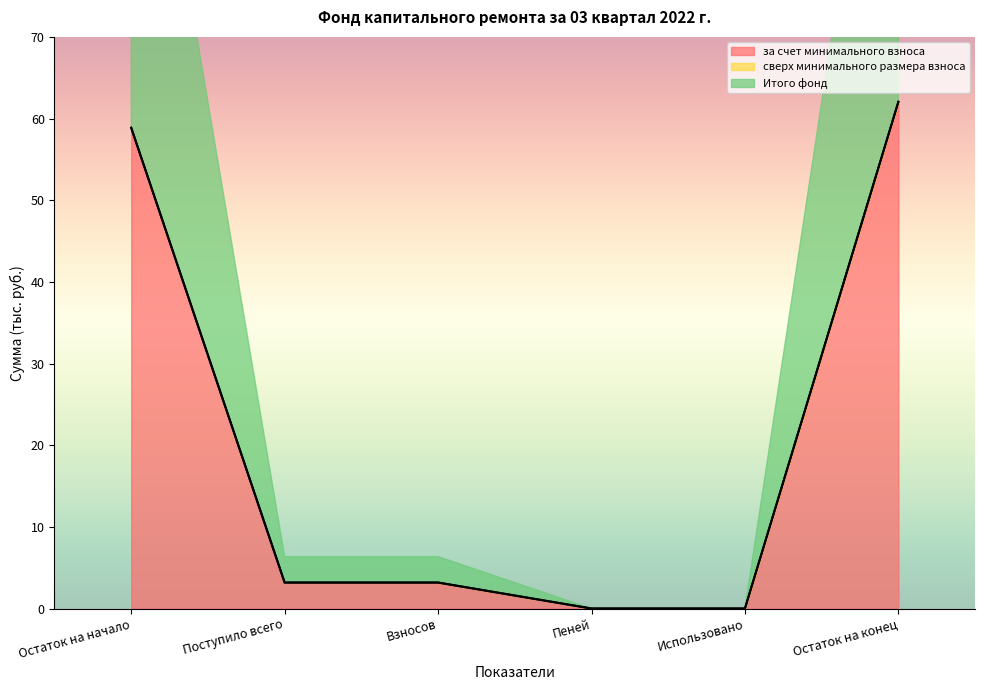

Which label corresponds to the smallest value in the chart?

Пеней